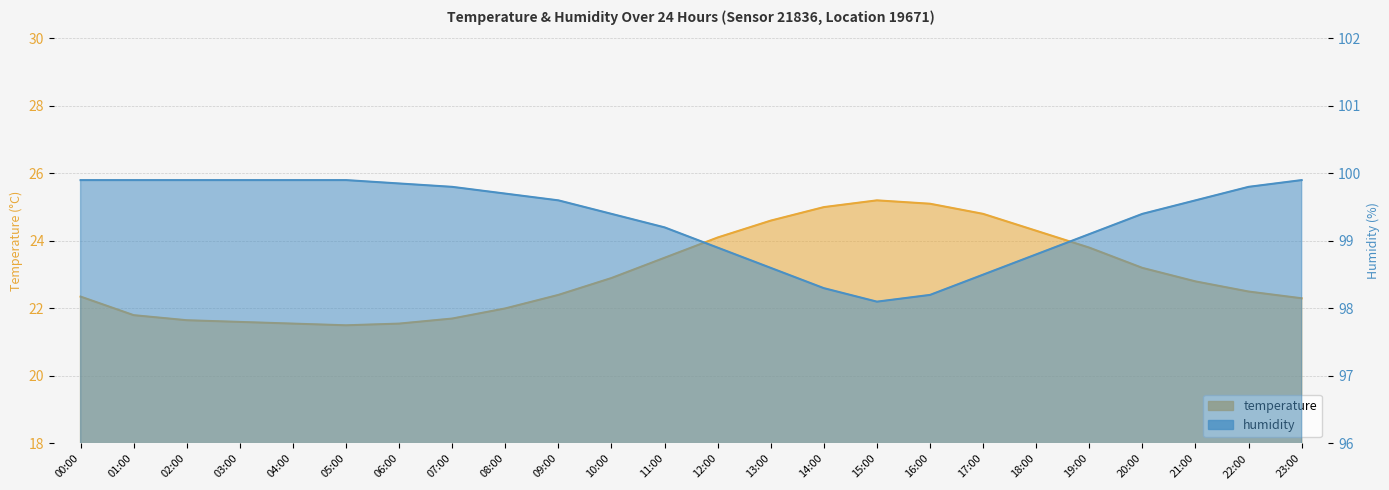

What is the label of the 3rd point from the left?

02:00